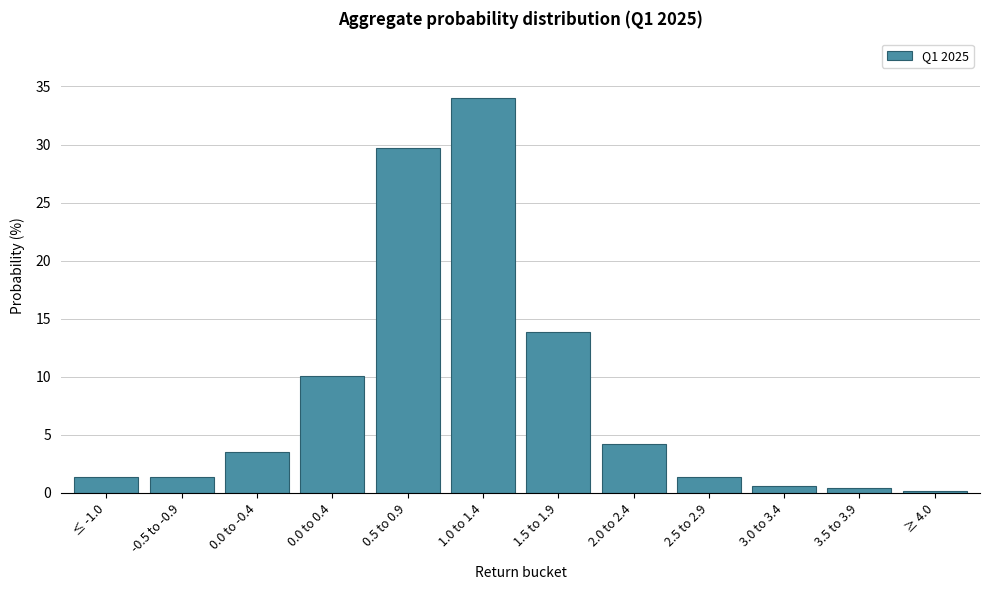

Reading left to right, list all the values displayed in this chart.

≤ -1.0=1.3	-0.5 to -0.9=1.3	0.0 to -0.4=3.5	0.0 to 0.4=10.1	0.5 to 0.9=29.7	1.0 to 1.4=34.0	1.5 to 1.9=13.8	2.0 to 2.4=4.2	2.5 to 2.9=1.3	3.0 to 3.4=0.6	3.5 to 3.9=0.4	≥ 4.0=0.2